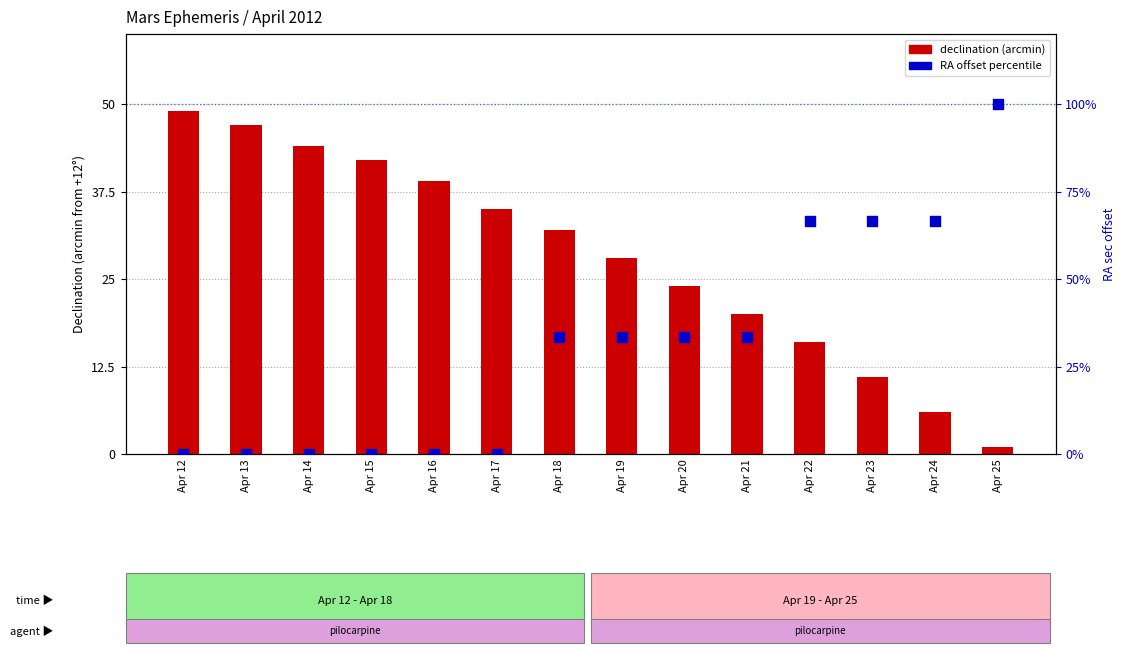

At which category is the sum across all series the highest?

Apr 25